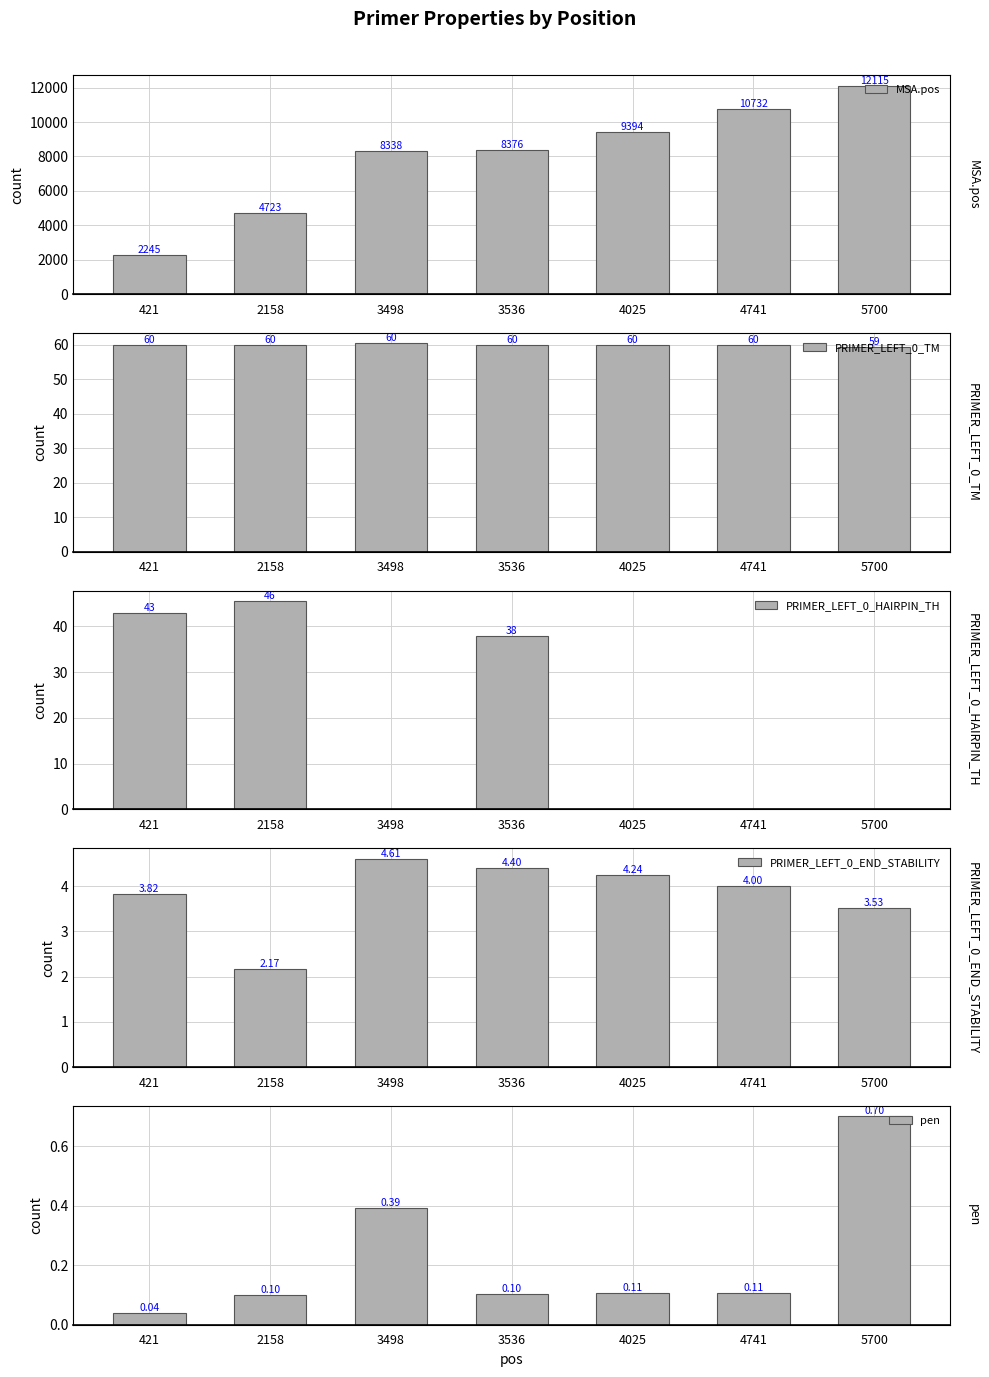

What are all the series names shown in the legend?

MSA.pos, PRIMER_LEFT_0_TM, PRIMER_LEFT_0_HAIRPIN_TH, PRIMER_LEFT_0_END_STABILITY, pen